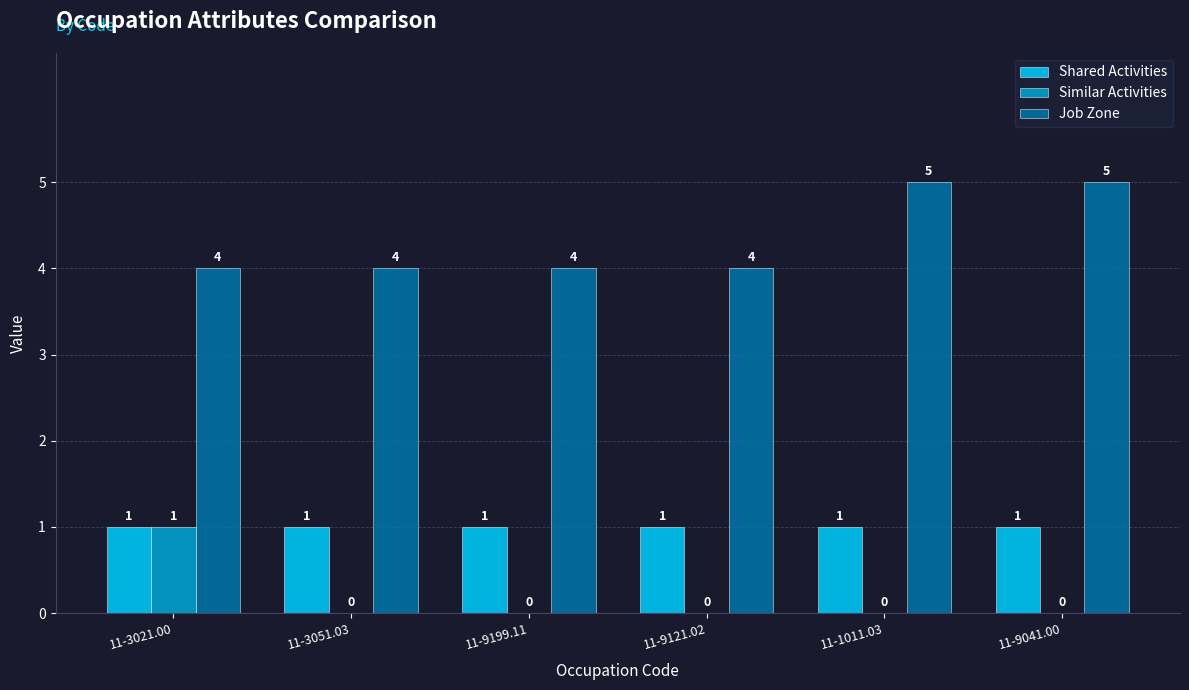

What is the sum of the Job Zone values at 11-3051.03 and 11-9041.00?

9